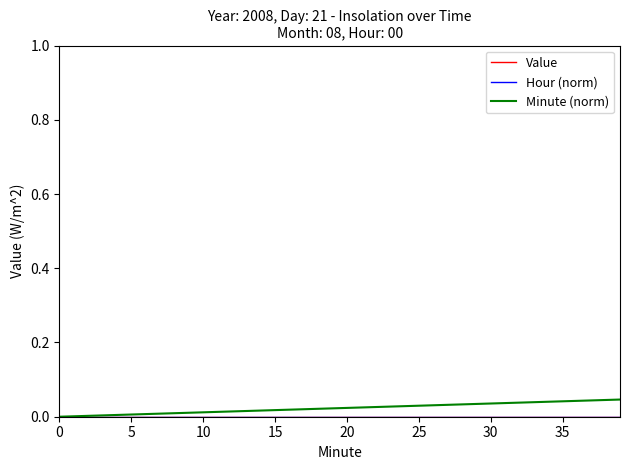

What is the label of the 3rd point from the right?

37